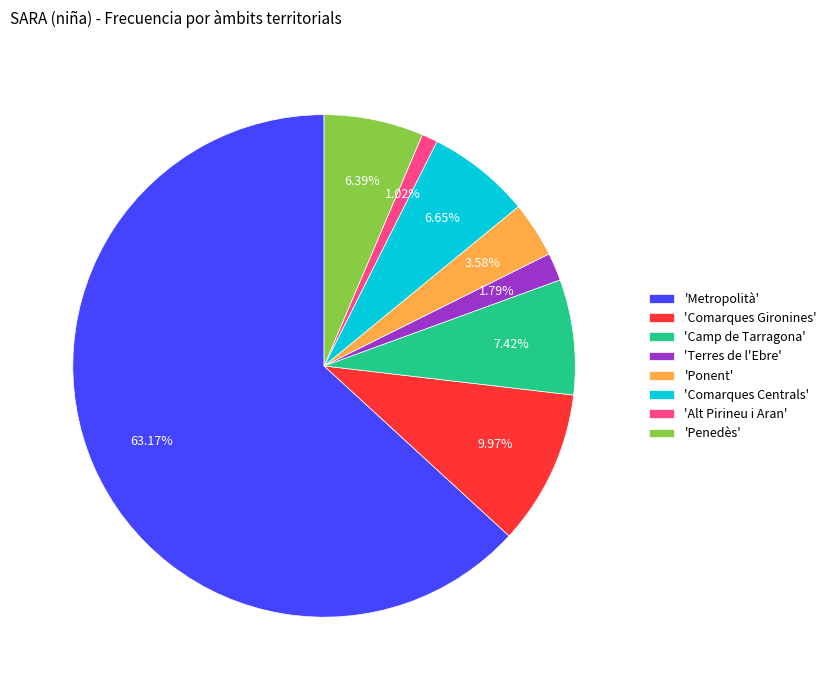

How many segments does this pie chart have?

8